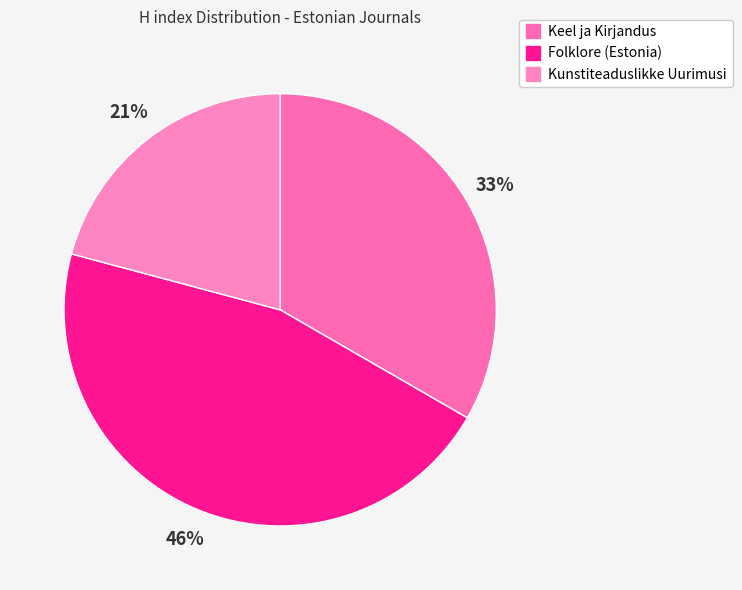

Does Kunstiteaduslikke Uurimusi account for over 50% of the chart?

No